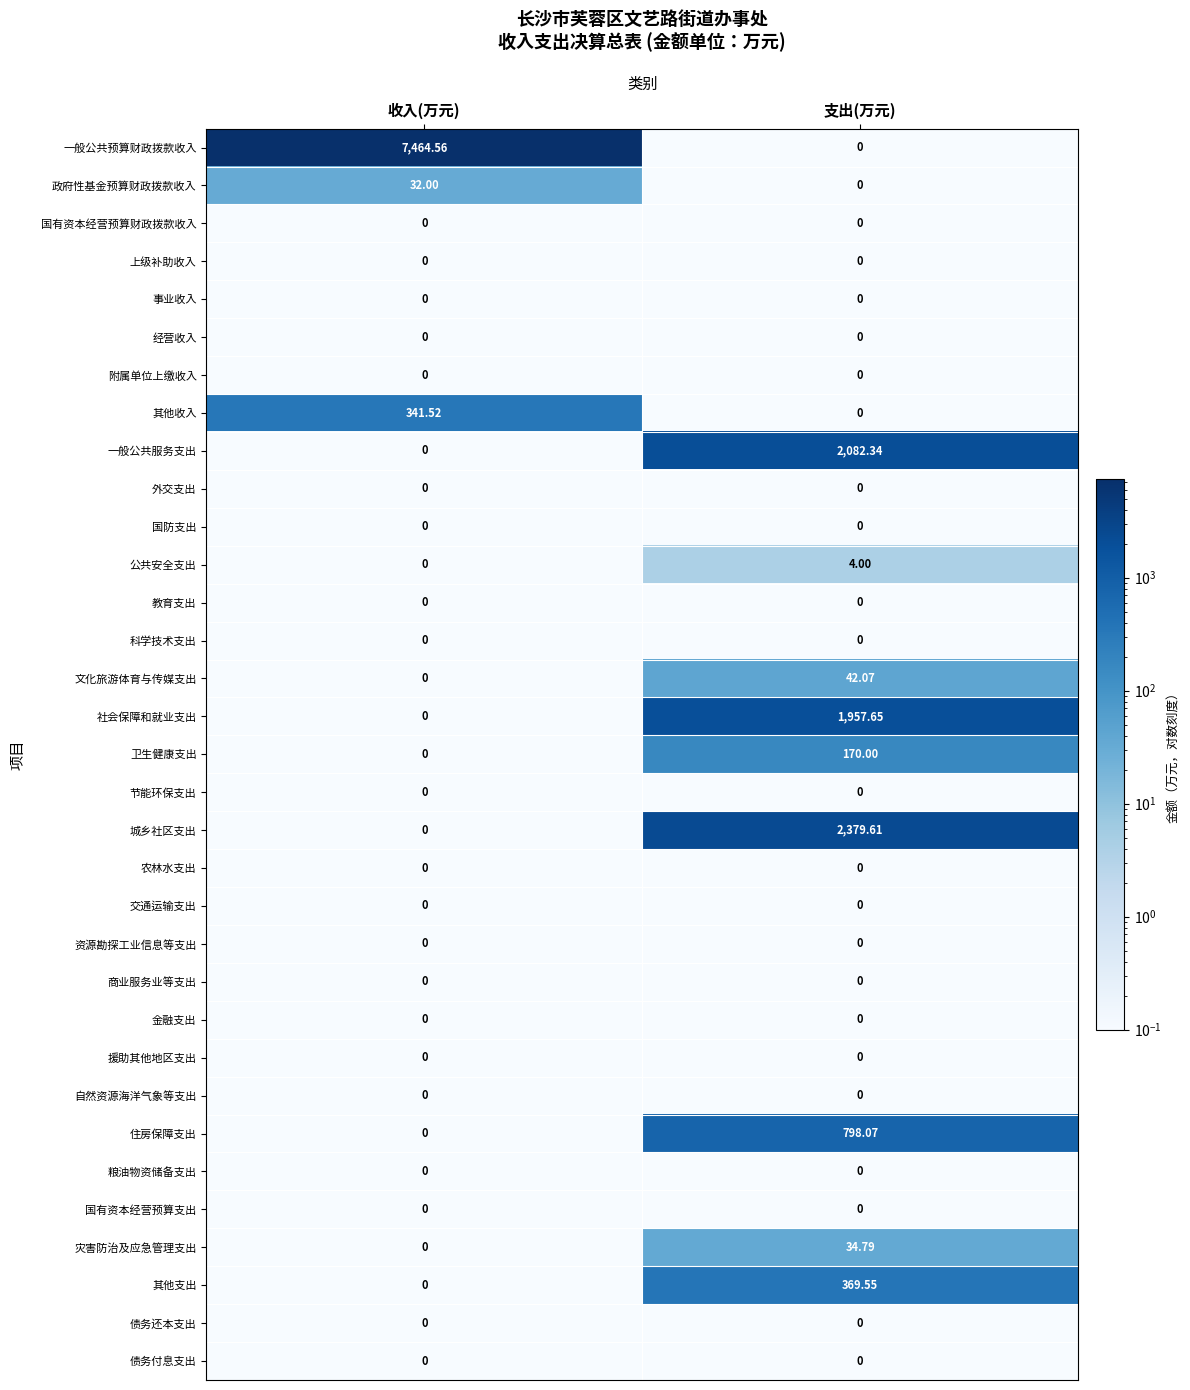

Rank the categories by 一般公共服务支出 value from lowest to highest.

收入(万元), 支出(万元)